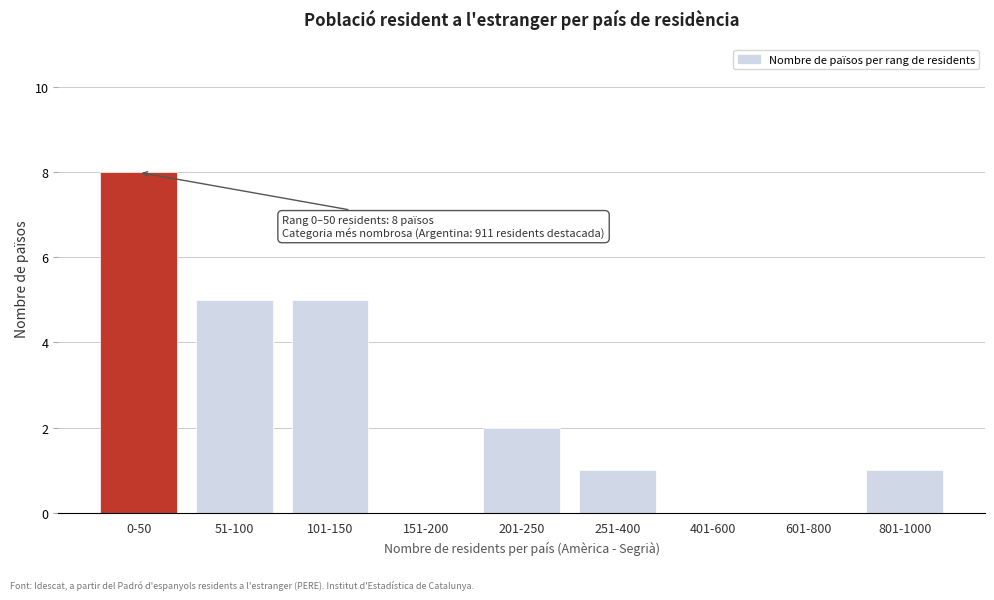

Reading left to right, extract all data points from this chart.

0-50=8	51-100=5	101-150=5	151-200=0	201-250=2	251-400=1	401-600=0	601-800=0	801-1000=1